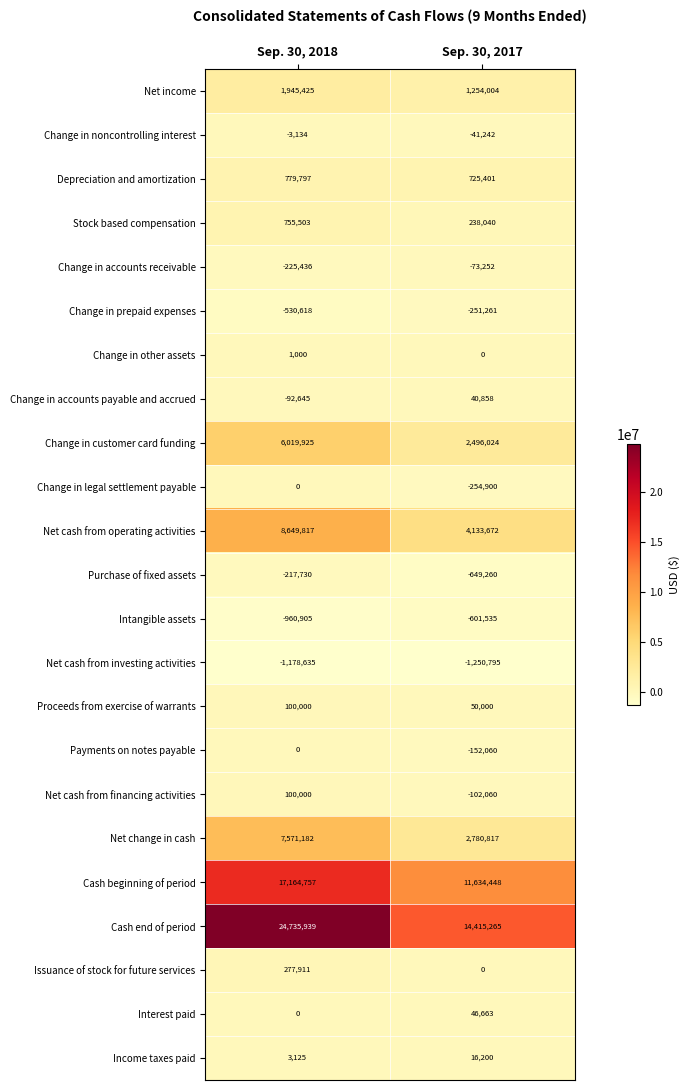

Which category has the lowest value in the Cash end of period series?

Sep. 30, 2017